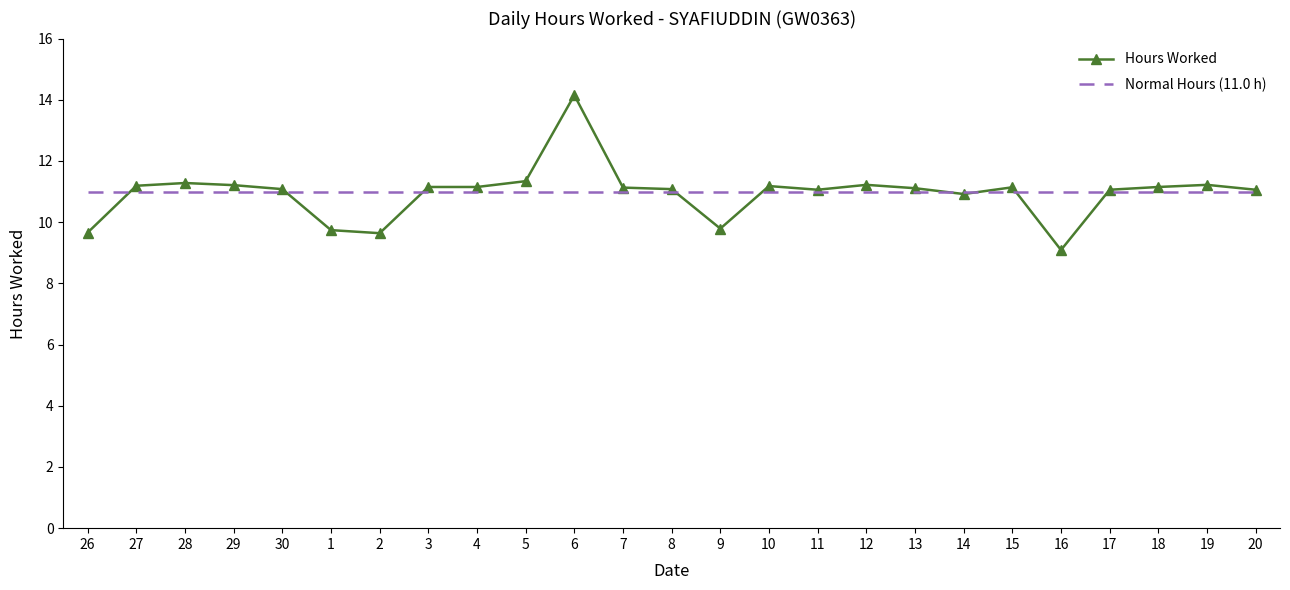

Rank the series at 10 from lowest to highest value.

Normal Hours (11.0 h), Hours Worked